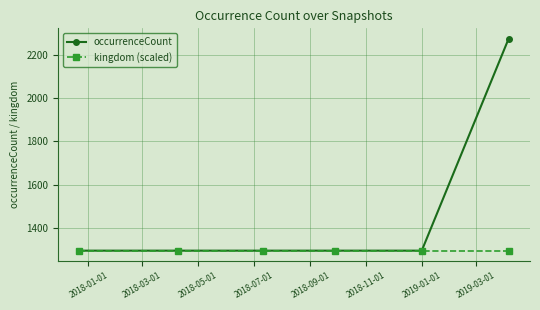

List the series in order of their peak value, lowest first.

kingdom (scaled), occurrenceCount